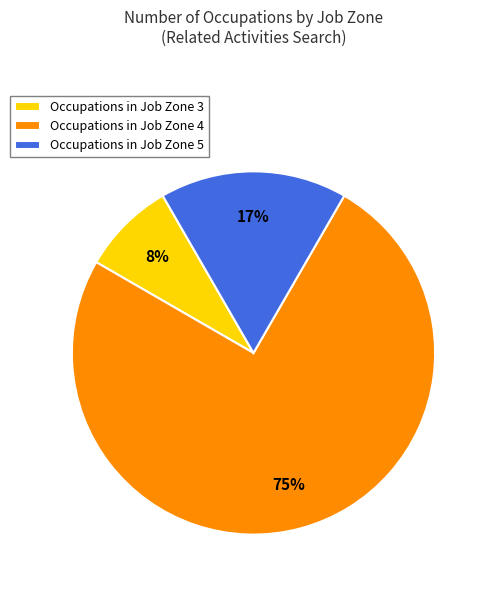

Which category has the biggest portion of the pie?

Occupations in Job Zone 4